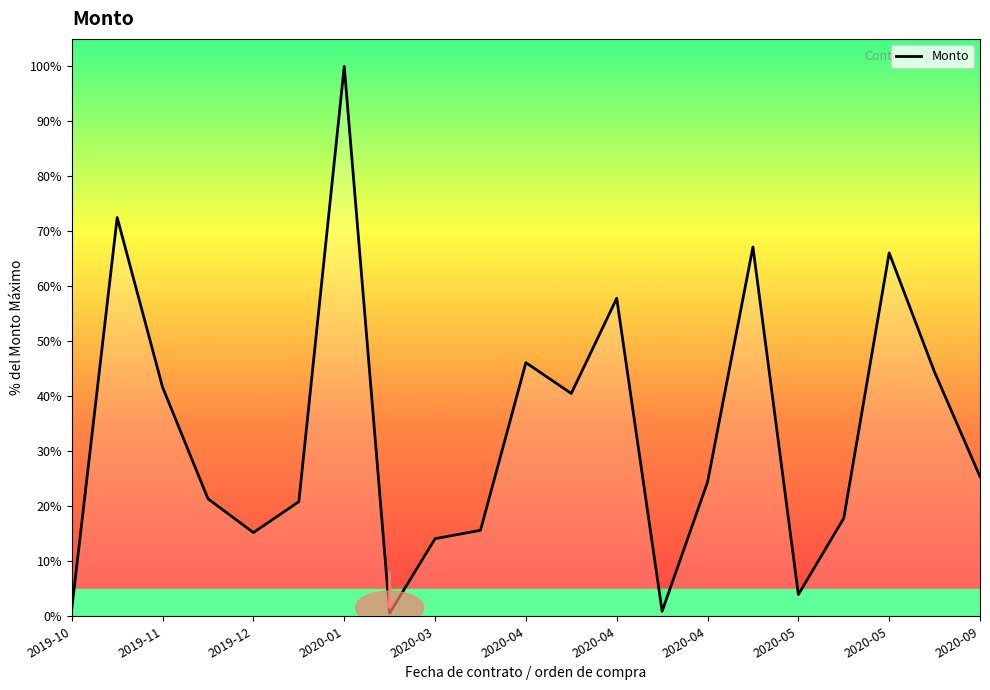

What is the maximum value shown in the chart?

100.0